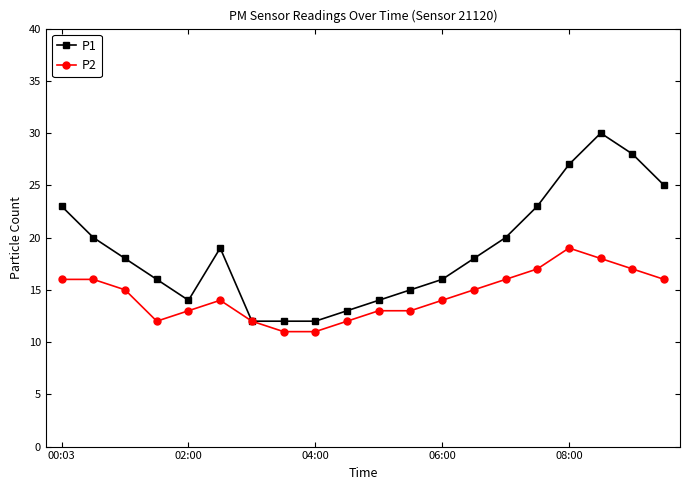

List the series in order of their overall mean, highest first.

P1, P2